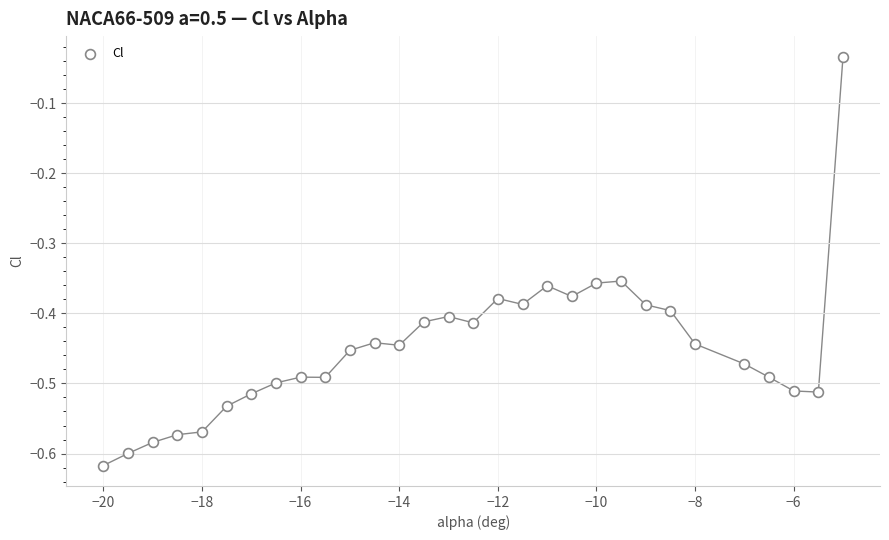

What is the range of X values (max minus min)?

15.0